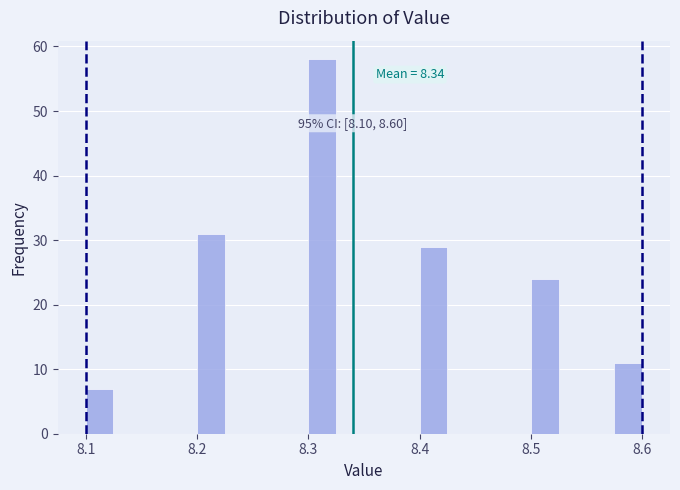

Around what value on the x-axis is the tallest bar? Give the approximate position of its centre, as read against the axis.

8.31